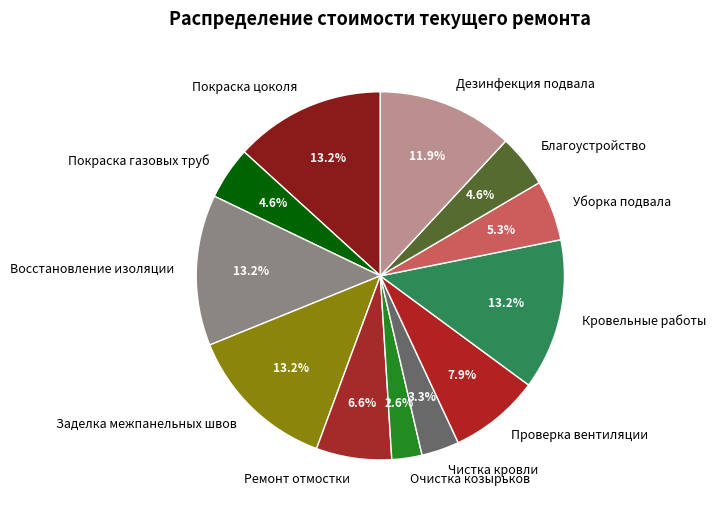

How much of the chart is everything except Уборка подвала?

94.7%